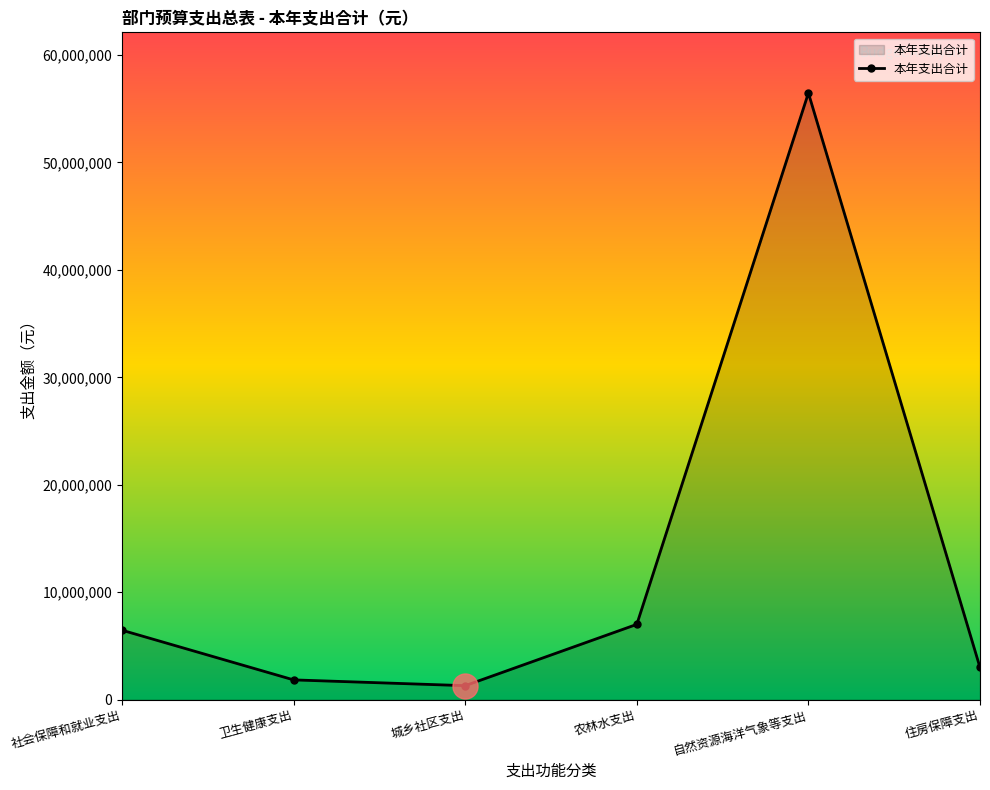

Is it true that the value at 城乡社区支出 is 1295000.0?

True